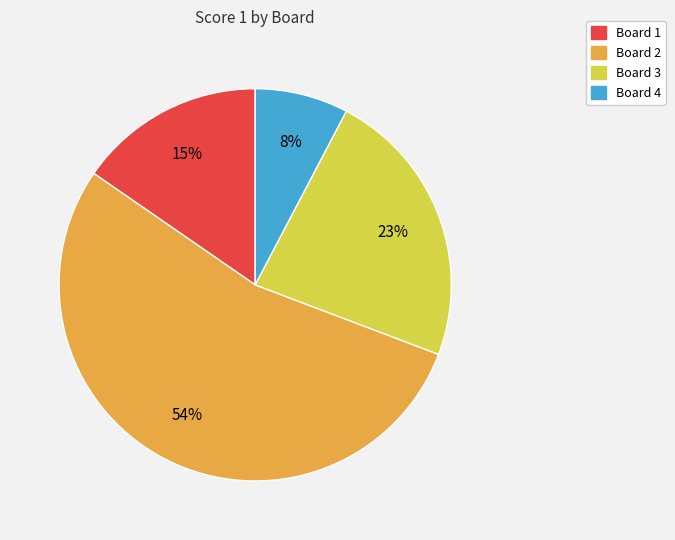

Does any single category account for the majority?

Yes